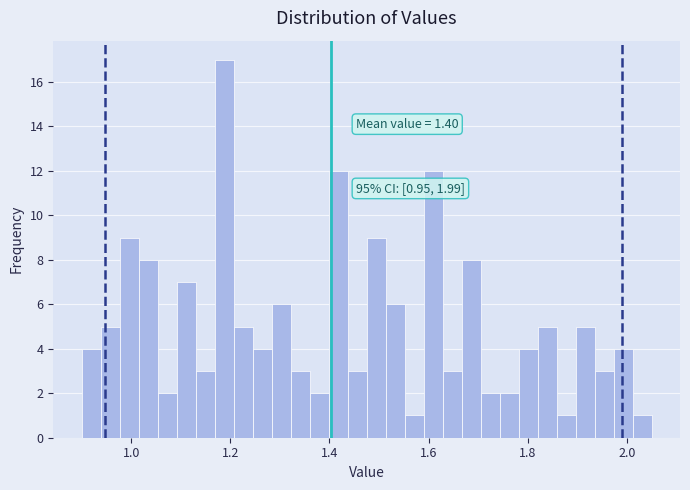

Around what value on the x-axis is the tallest bar? Give the approximate position of its centre, as read against the axis.

1.18